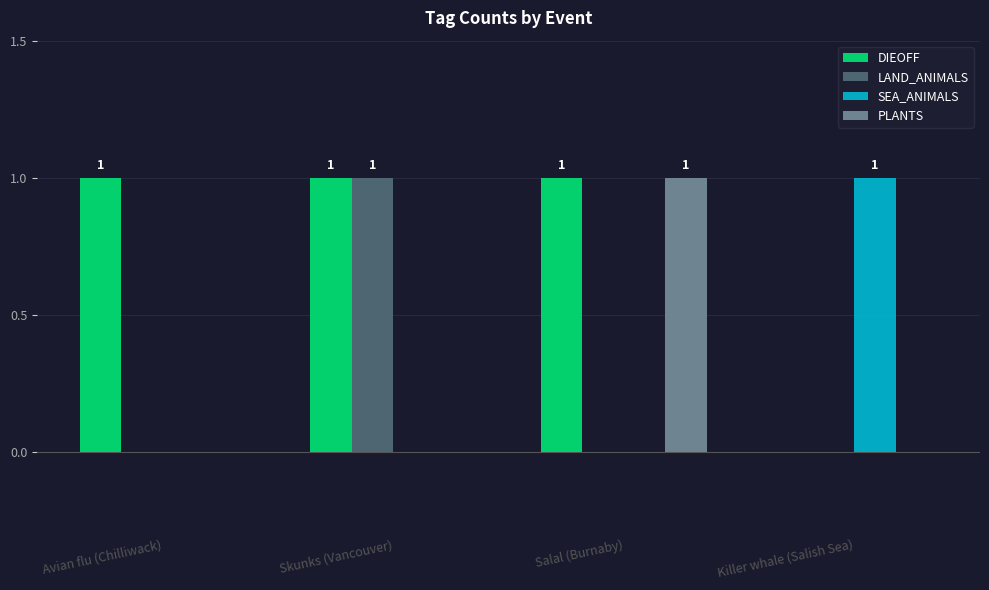

Between Avian flu (Chilliwack) and Skunks (Vancouver), which series saw the biggest shift?

LAND_ANIMALS